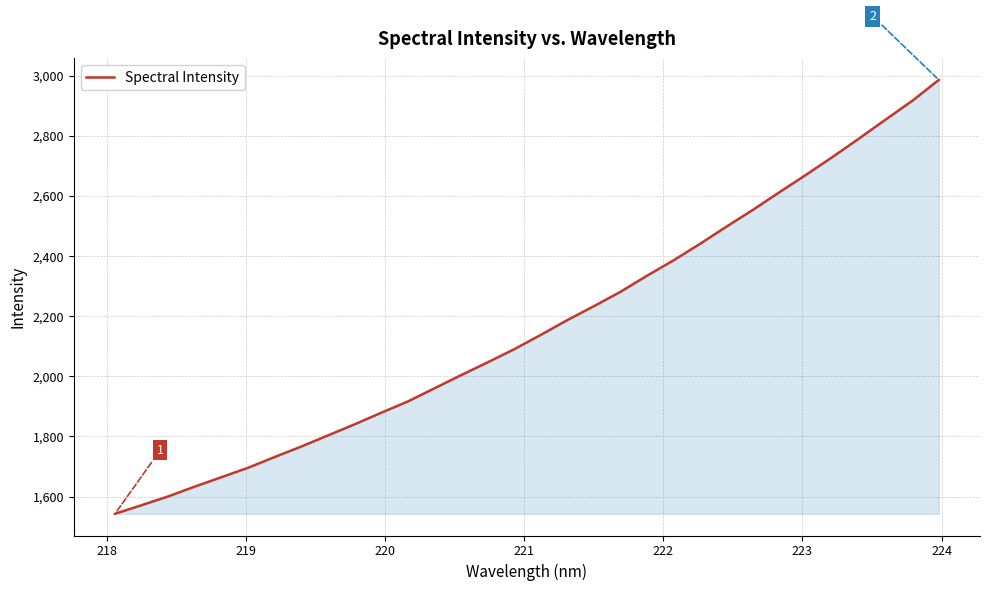

What is the minimum value shown in the chart?

1542.6